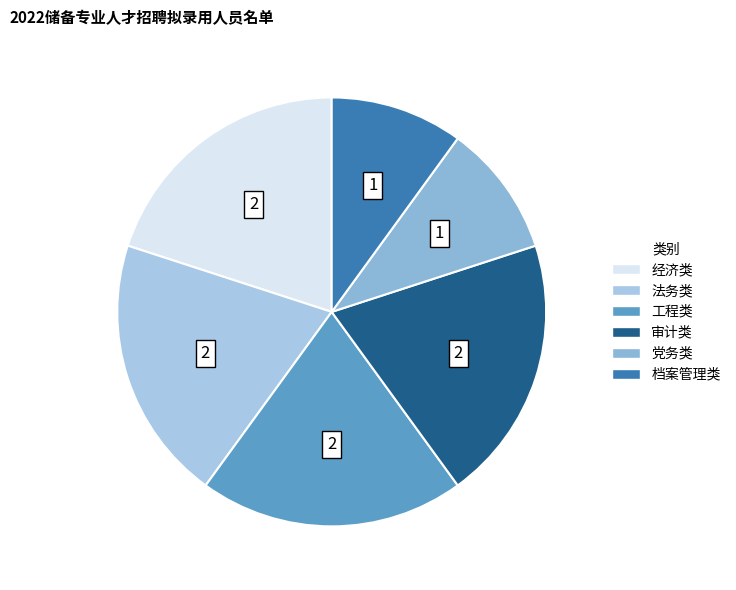

Is it true that 法务类 is 8% of the pie?

False